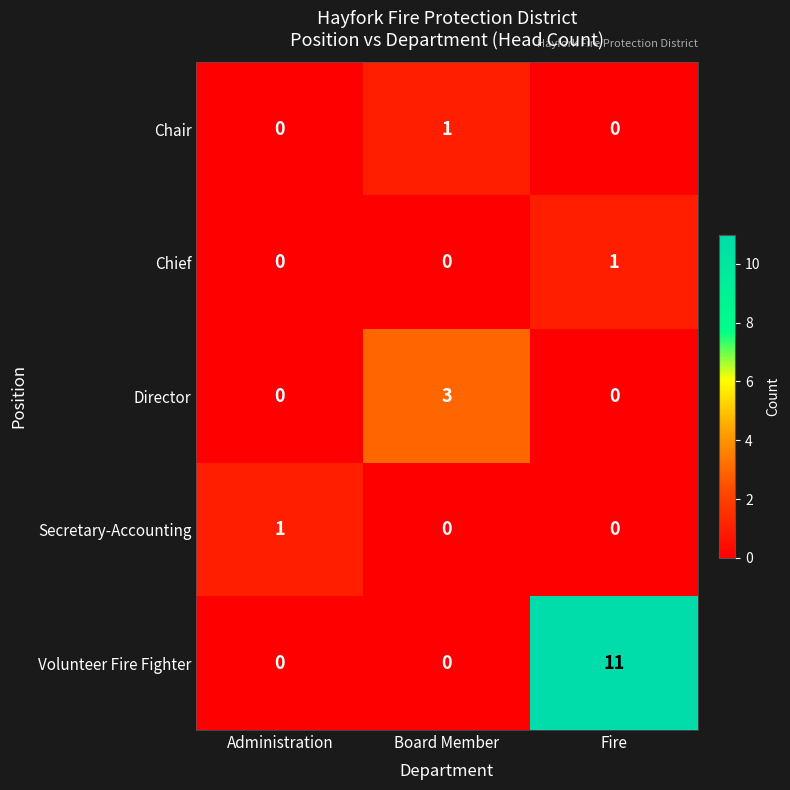

Reading left to right, list all the values displayed in this chart.

Chair: 0	1	0
Chief: 0	0	1
Director: 0	3	0
Secretary-Accounting: 1	0	0
Volunteer Fire Fighter: 0	0	11